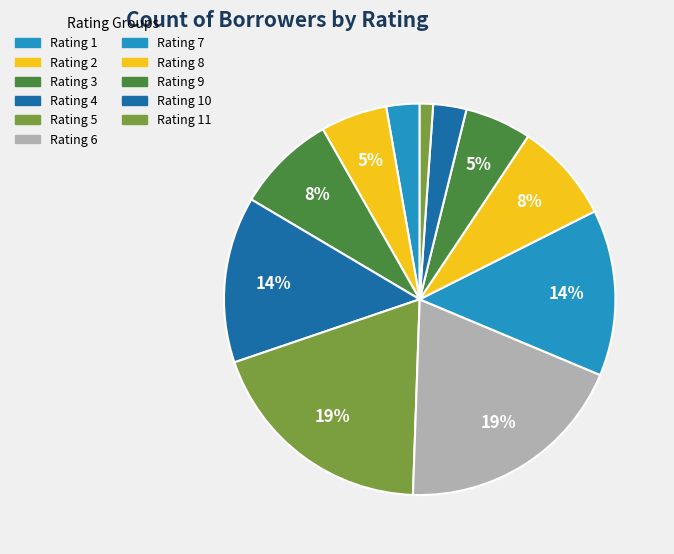

Count the number of slices in the pie.

11